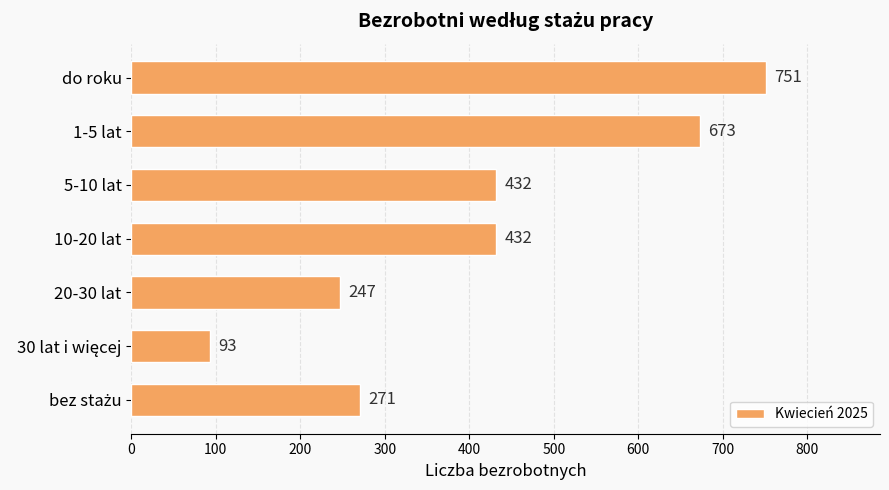

Reading bottom to top, list all the values displayed in this chart.

271	93	247	432	432	673	751